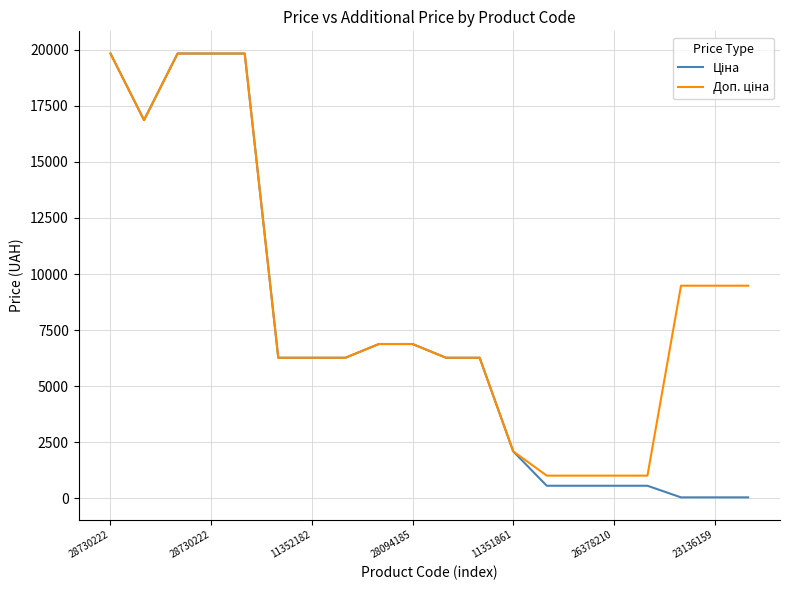

Does the chart display data point markers on the line(s)?

No